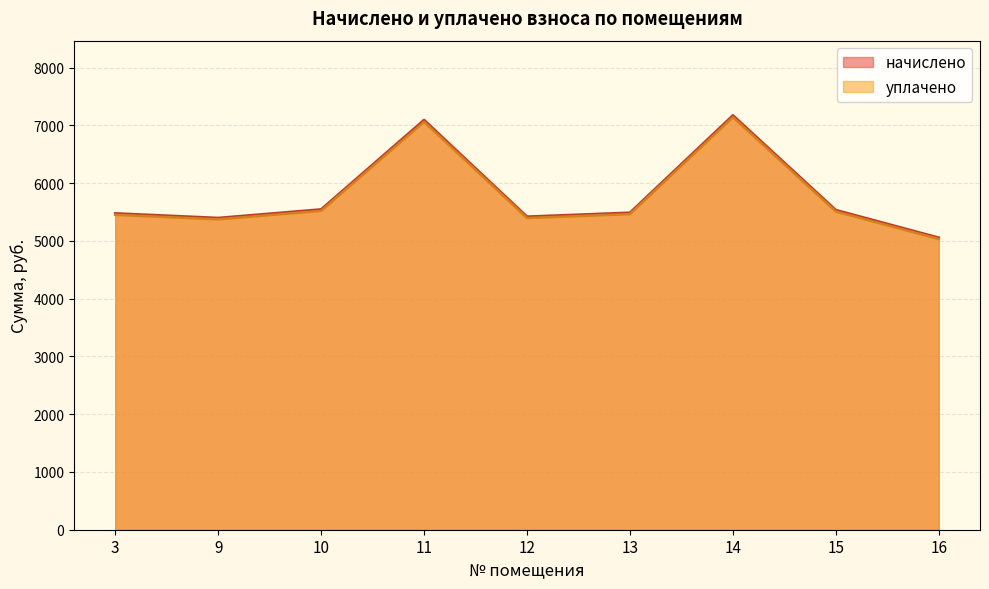

Rank the series at 14 from lowest to highest value.

уплачено, начислено